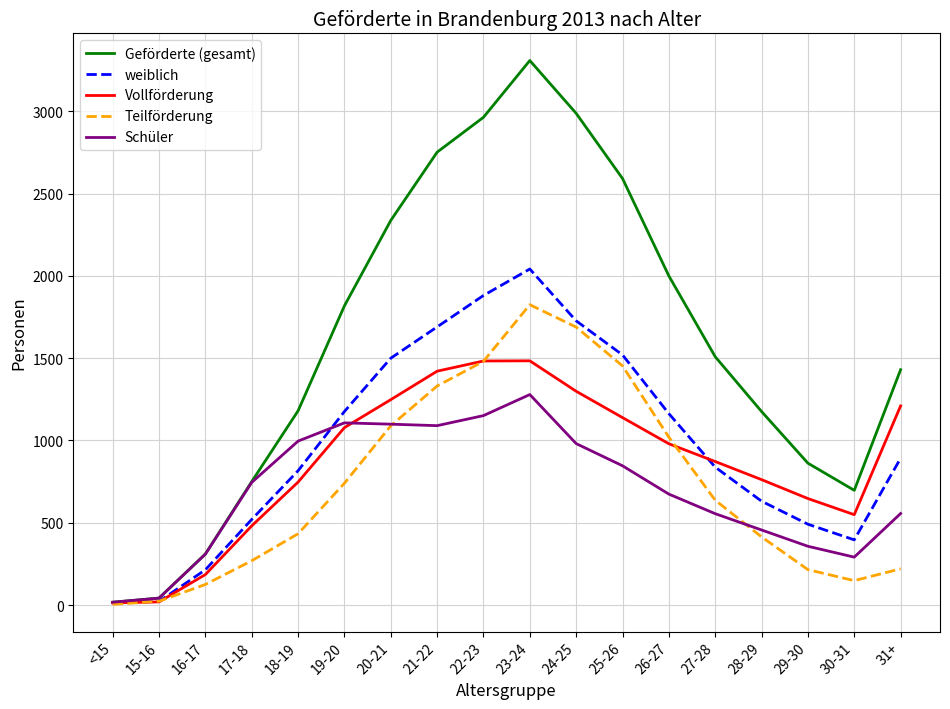

Which series ends up on top after the final intersection of Schüler and Teilförderung?

Schüler